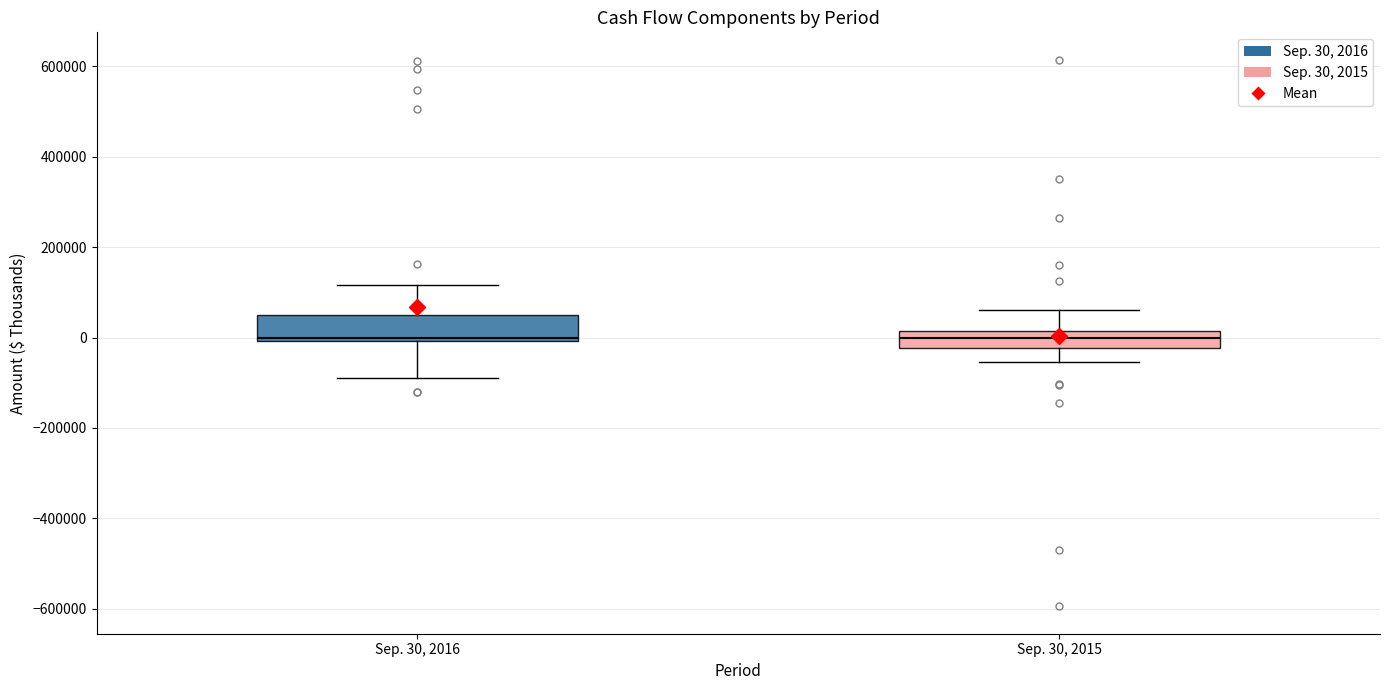

Reading left to right, transcribe this box plot: for each box, give where its median line is, the range the box spans, and where its two whiskers end, as read against the y-axis. The values are not printed on the chart, so give them approximately, as read against the axis.

Sep. 30, 2016: median 0 (just above the box's lower edge), box 0 to 40000, whiskers -80000 to 120000
Sep. 30, 2015: median 0, box -20000 to 20000, whiskers -60000 to 60000